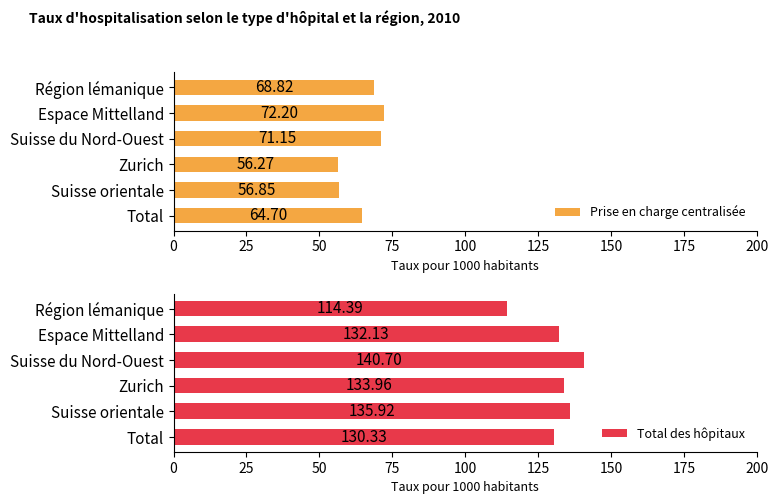

How many bars are there in each group?

2